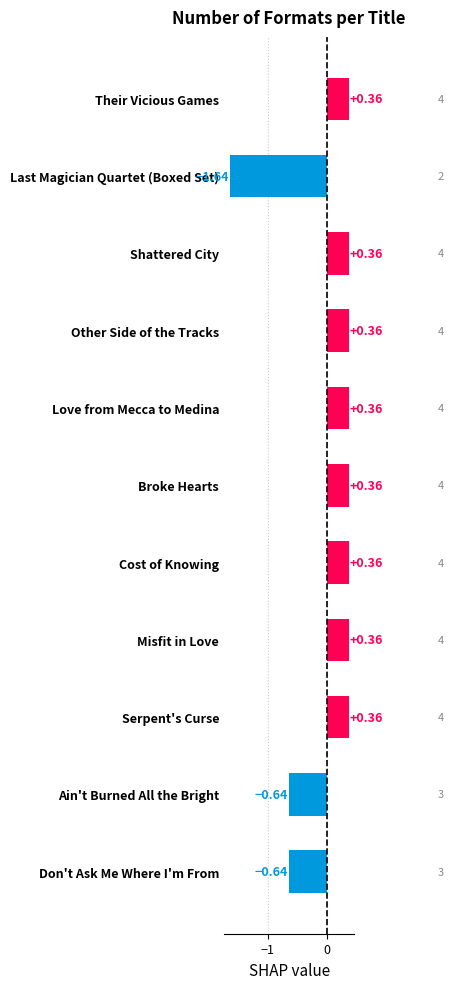

How many data points are above 0?

8